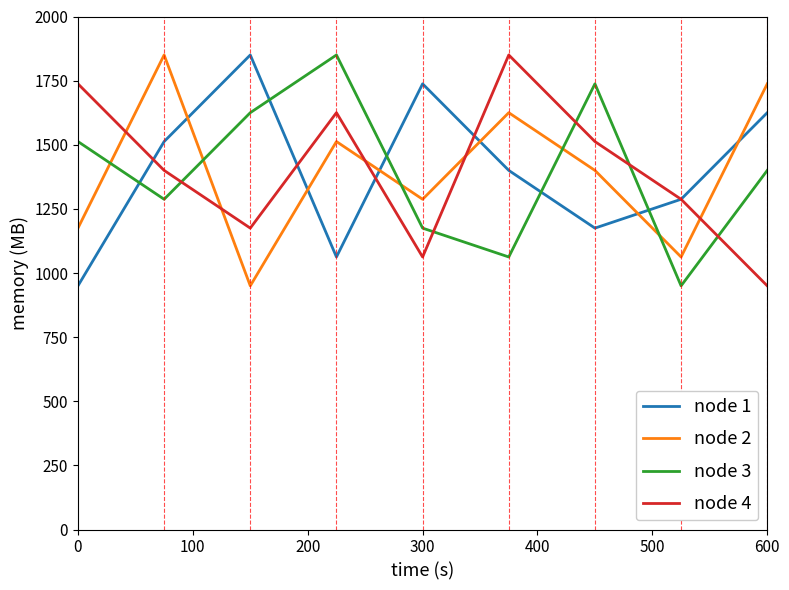

How many times do node 2 and node 3 cross each other?

5